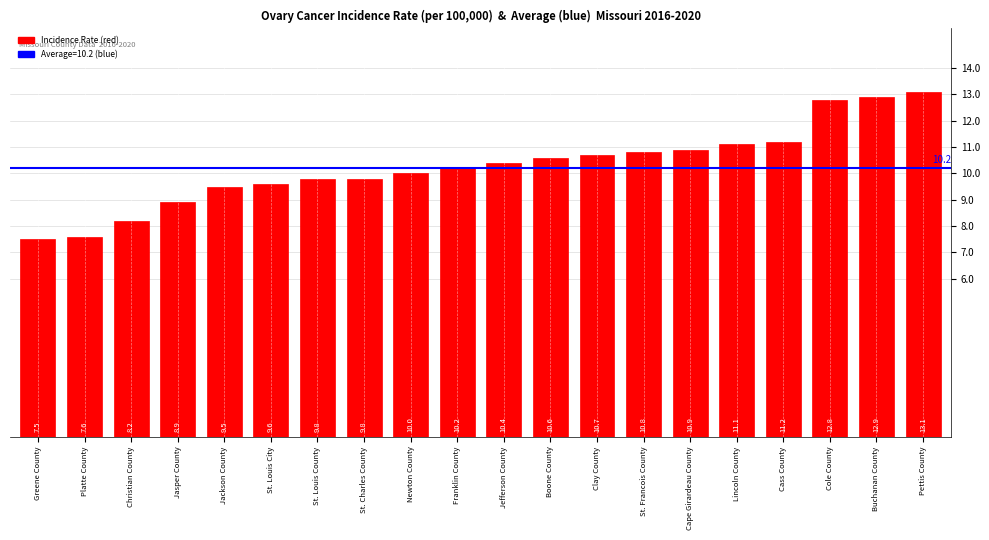

The chart shows a value of 12.0 at Greene County. True or false?

False